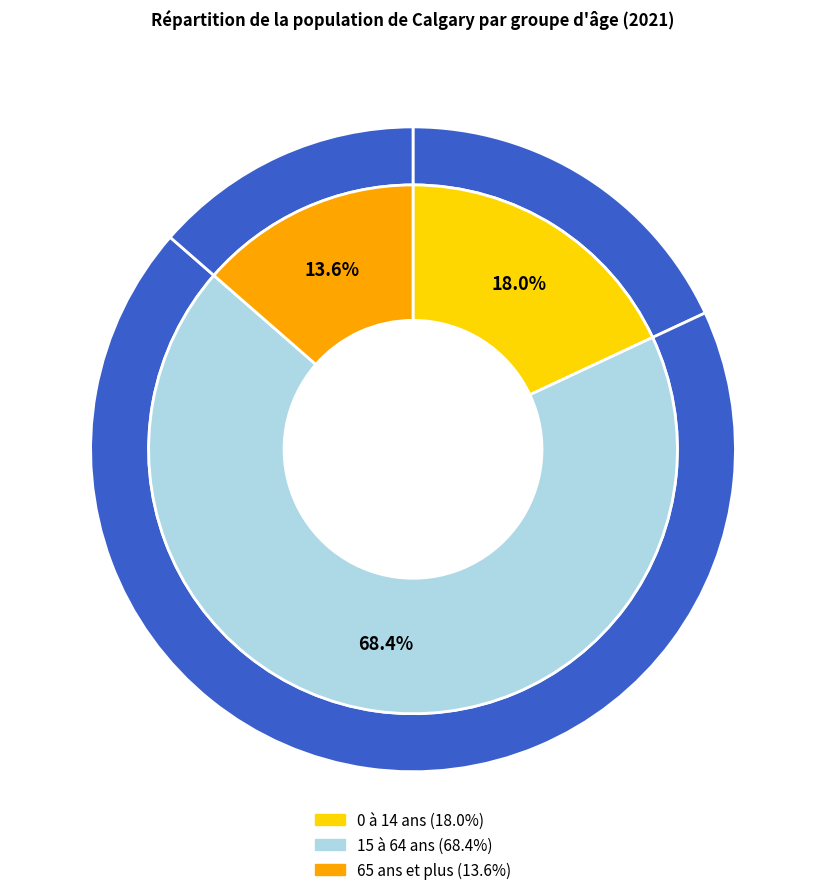

What portion of the pie excludes 15 à 64 ans?

31.6%